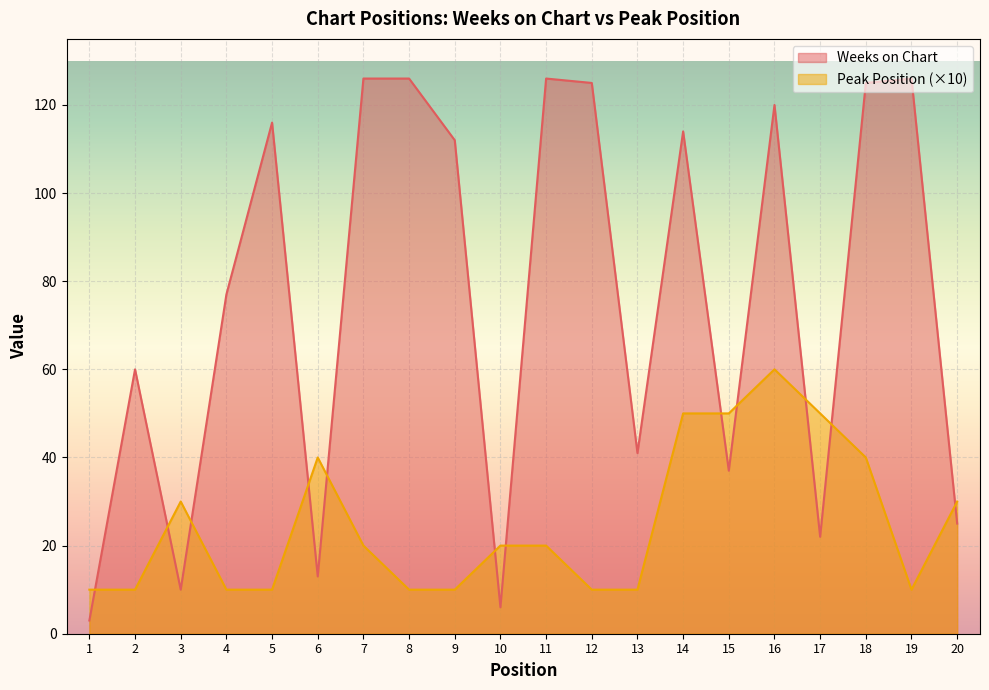

At how many categories does at least one series exceed 37?

16